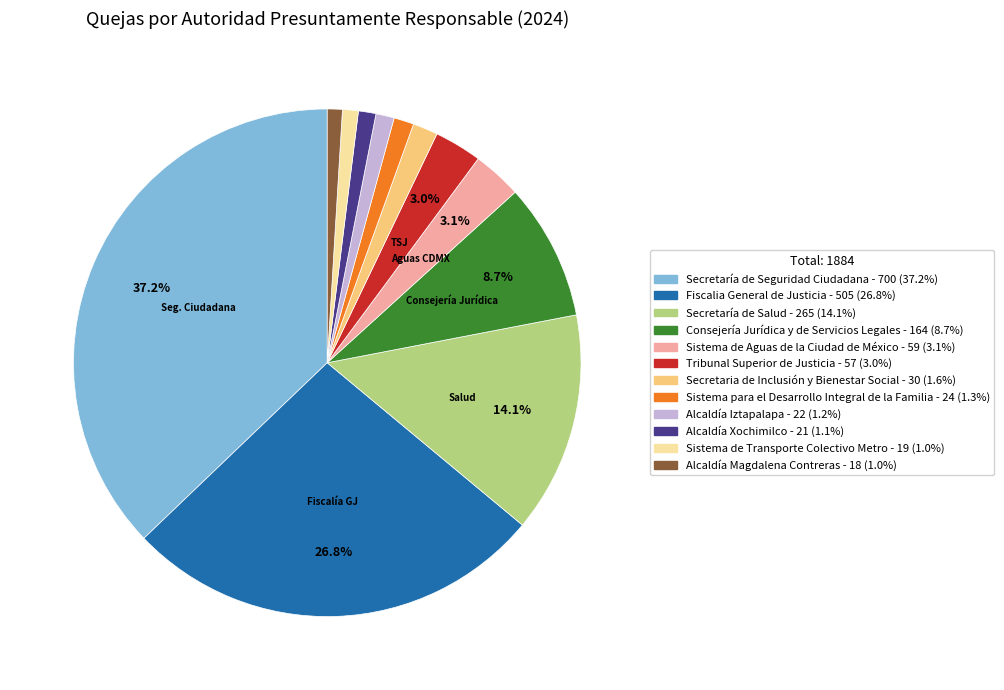

Between Fiscalia General de Justicia and Alcaldía Iztapalapa, which is larger?

Fiscalia General de Justicia